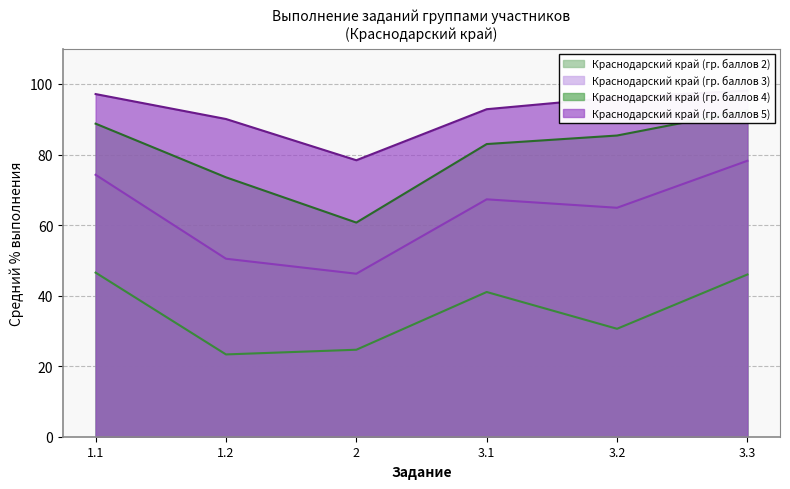

Which series has the widest spread of values?

Краснодарский край (гр. баллов 3)